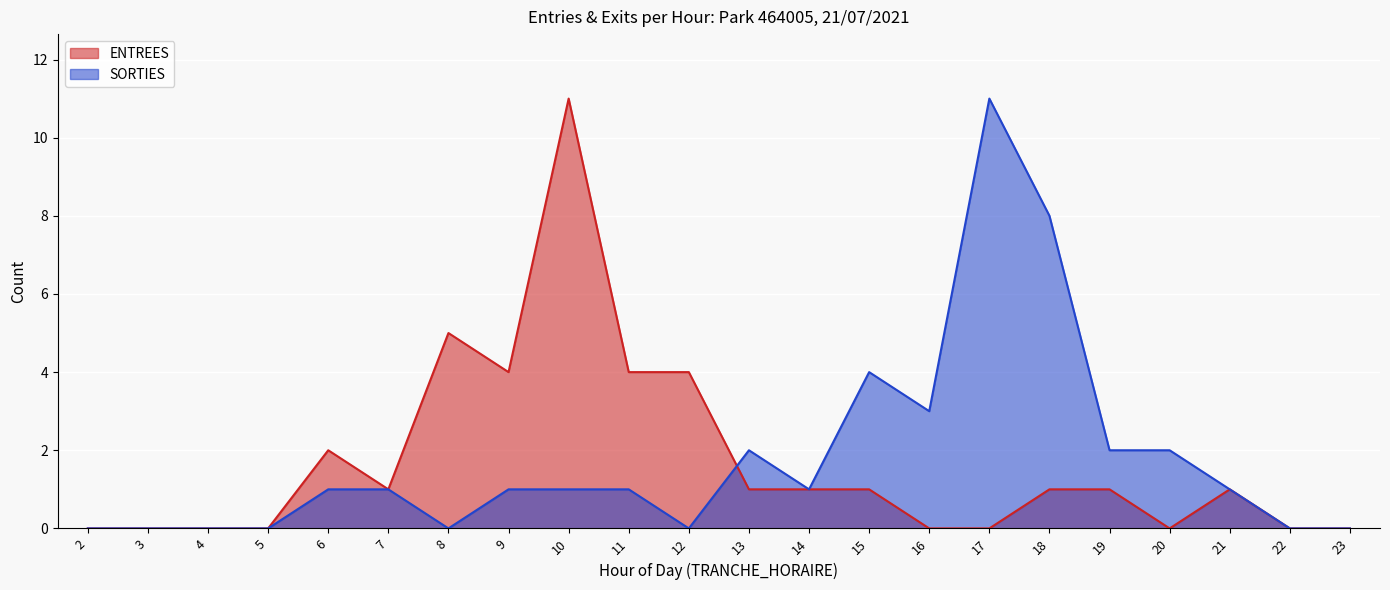

How many lines are shown in the chart?

2